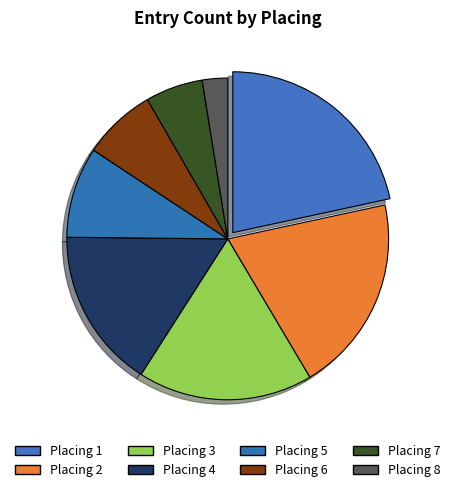

How many segments does this pie chart have?

8